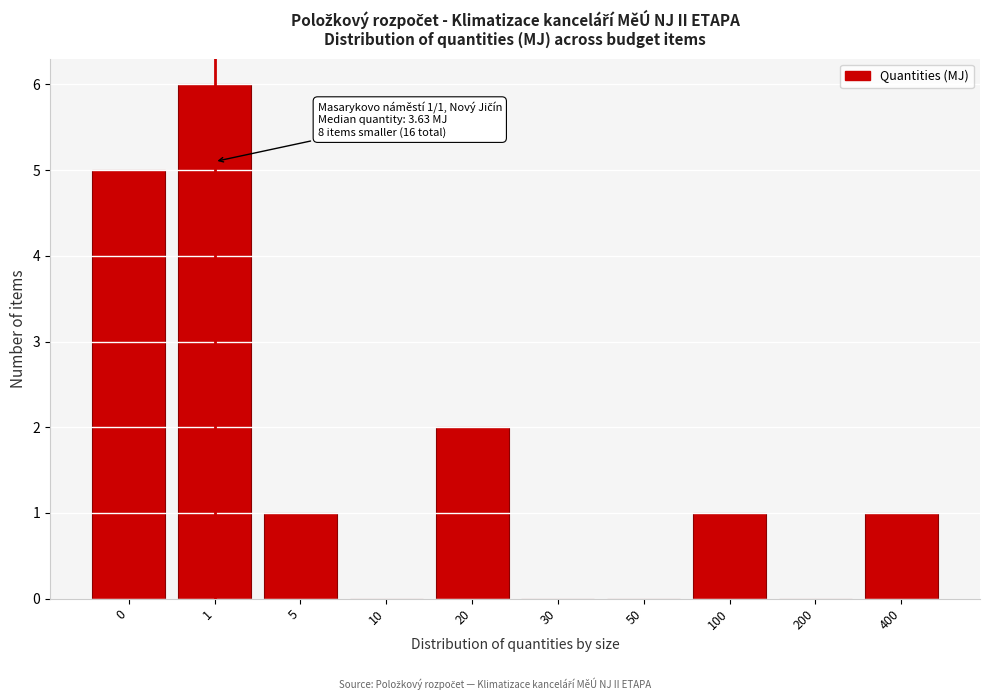

Reading left to right, transcribe all the data shown in this chart.

0=5	1=6	5=1	10=0	20=2	30=0	50=0	100=1	200=0	400=1